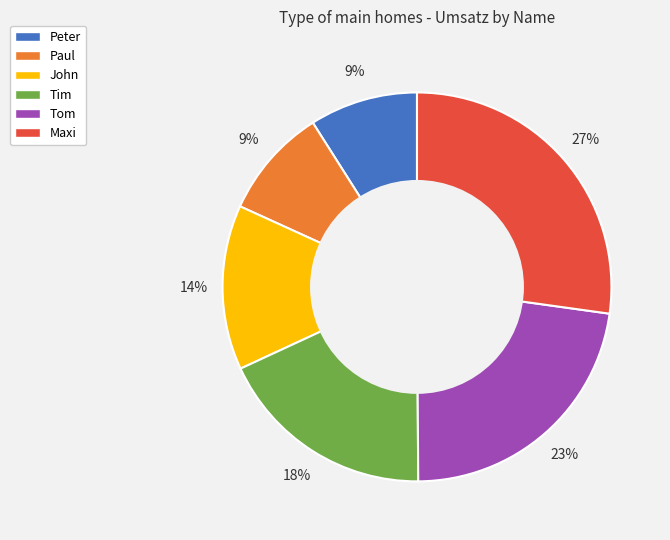

How many segments does this pie chart have?

6